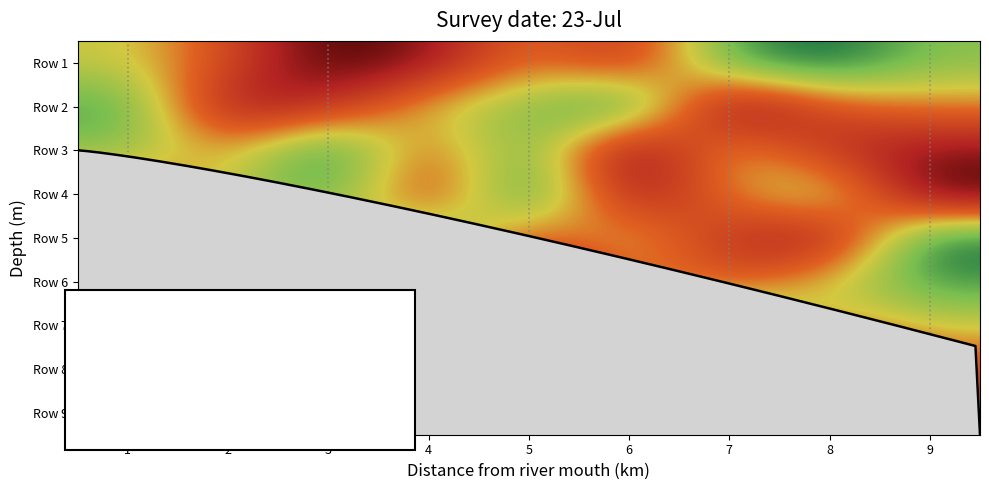

What is the sum of the Row 5 values at 9 and 7?

12